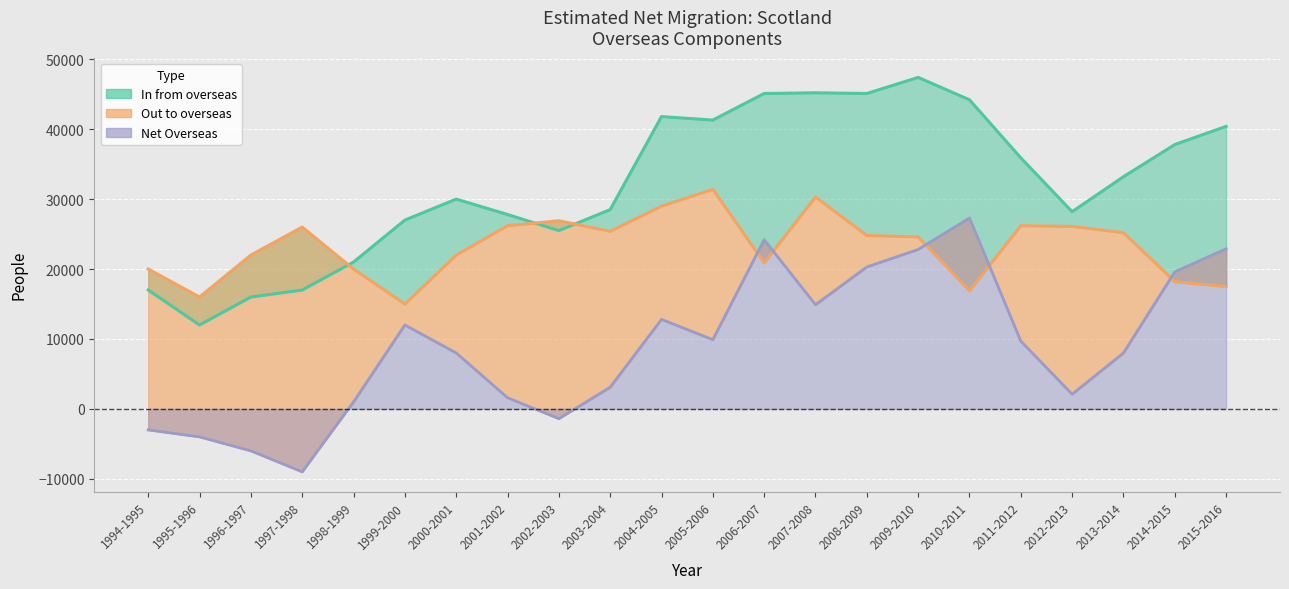

What position from the right is 2003-2004?

13